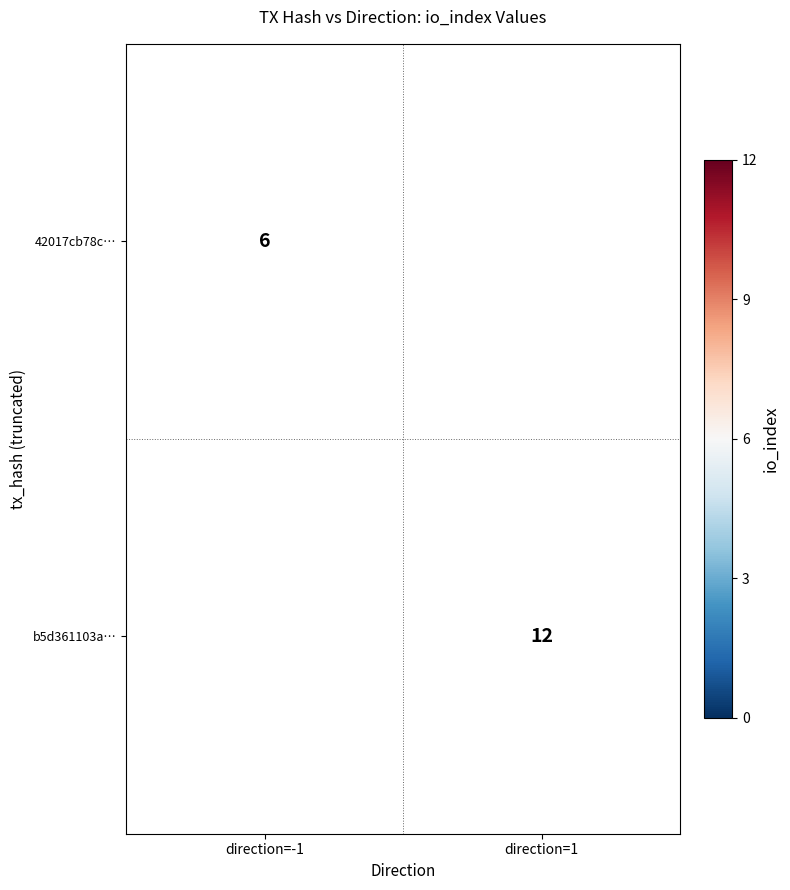

Is it true that b5d361103a… equals 12 at direction=1?

True